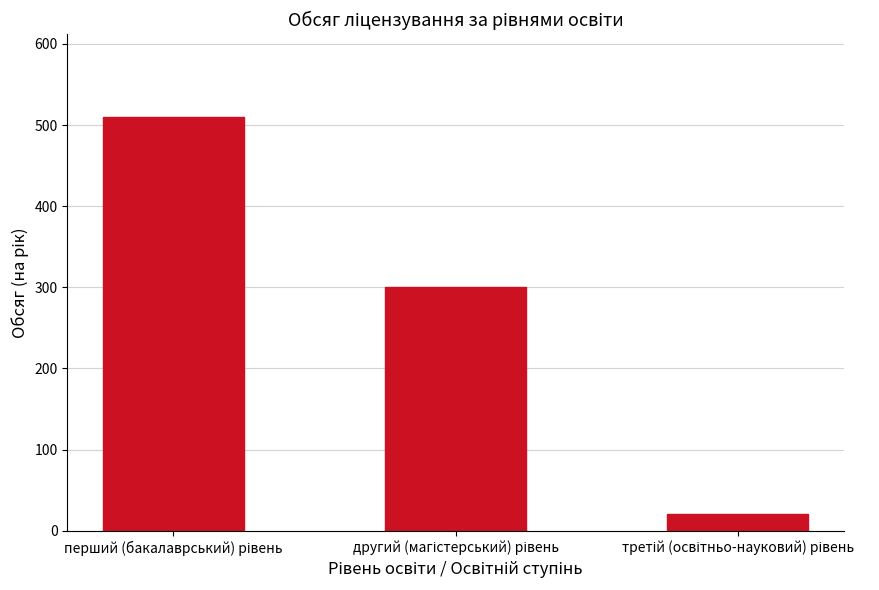

What is the minimum value shown in the chart?

20